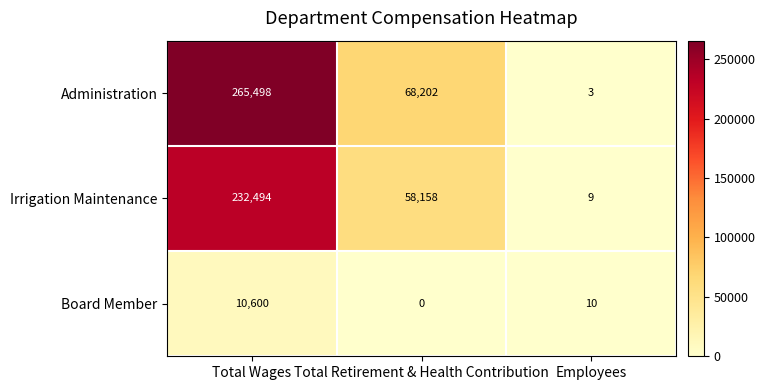

The Board Member series shows 10 at Employees. True or false?

True